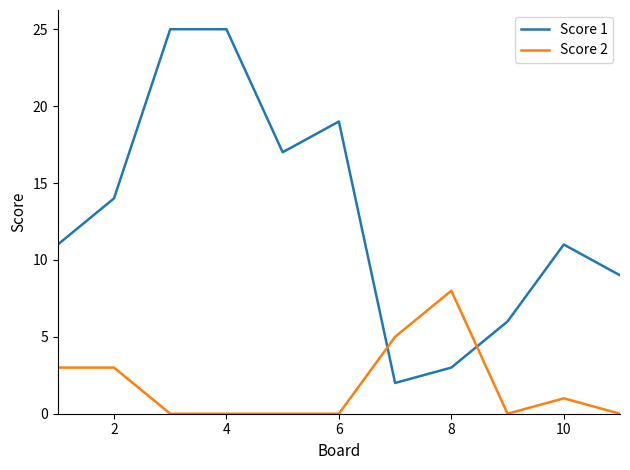

True or false: Score 1 and Score 2 cross at least once.

True